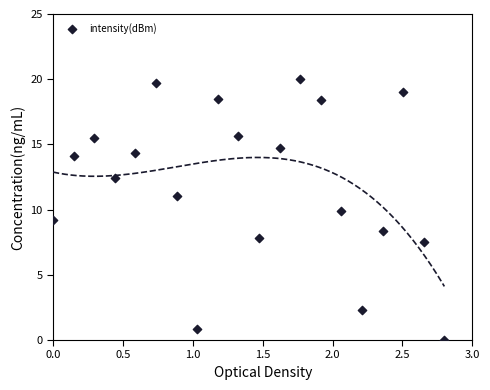

What is the range of X values (max minus min)?

2.8